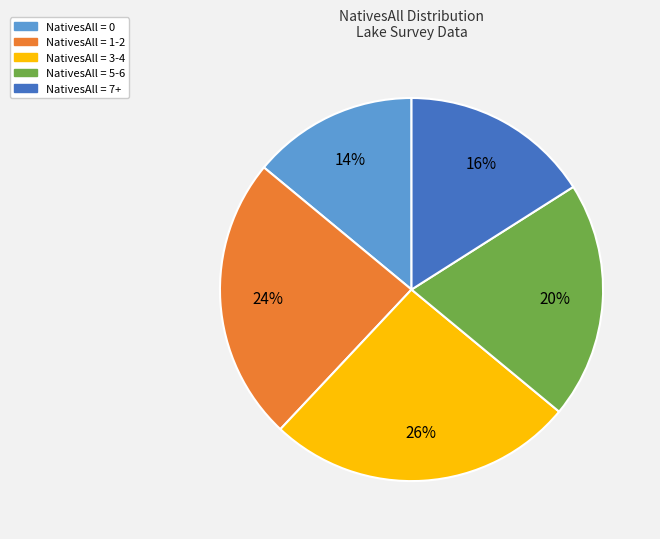

Is there a majority slice in this chart?

No